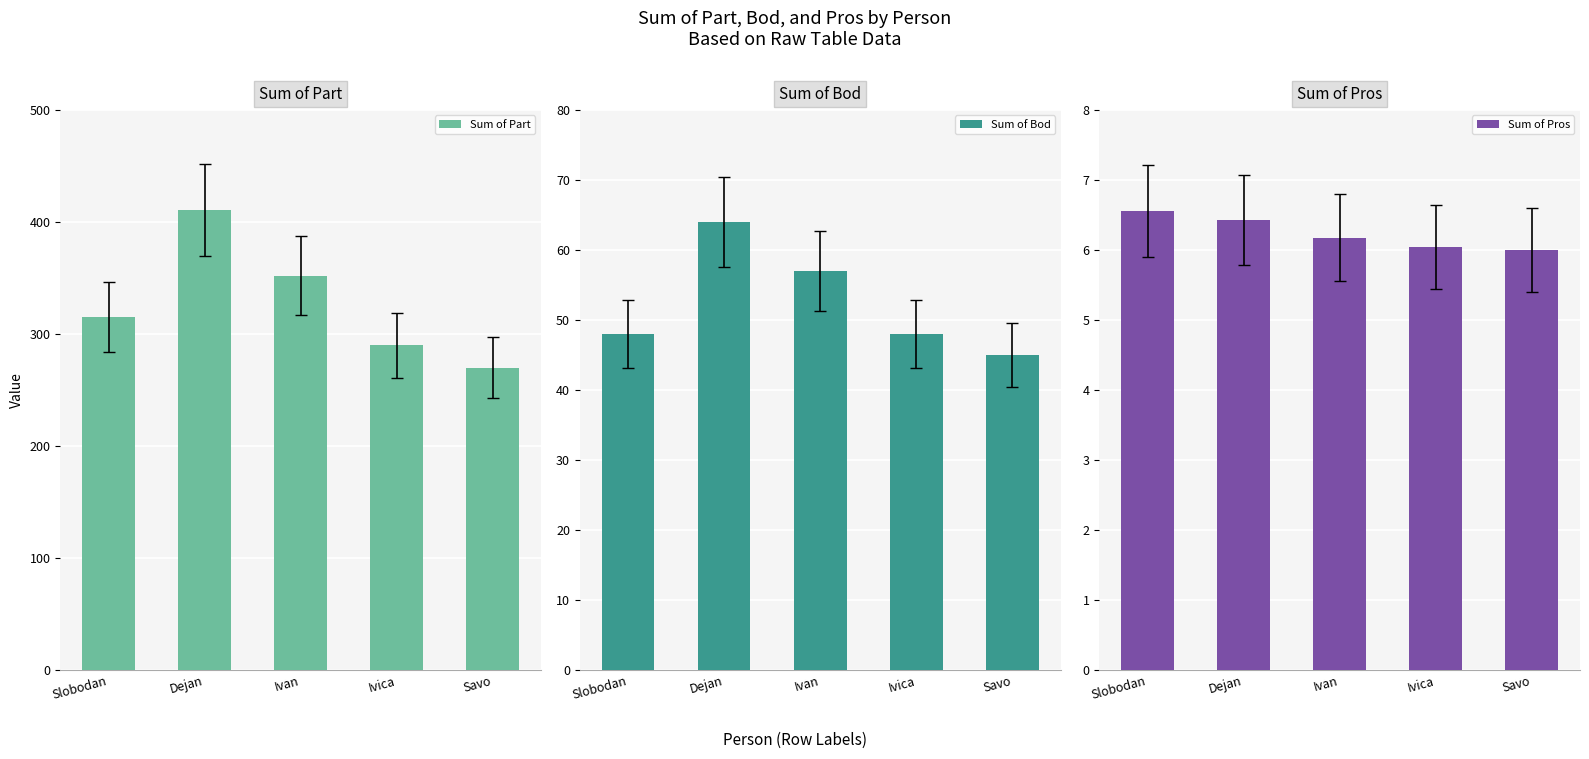

Reading left to right, extract all data points from this chart.

Sum of Part: 315.0	411.0	352.0	290.0	270.0
Sum of Bod: 48.0	64.0	57.0	48.0	45.0
Sum of Pros: 6.6	6.4	6.2	6.0	6.0